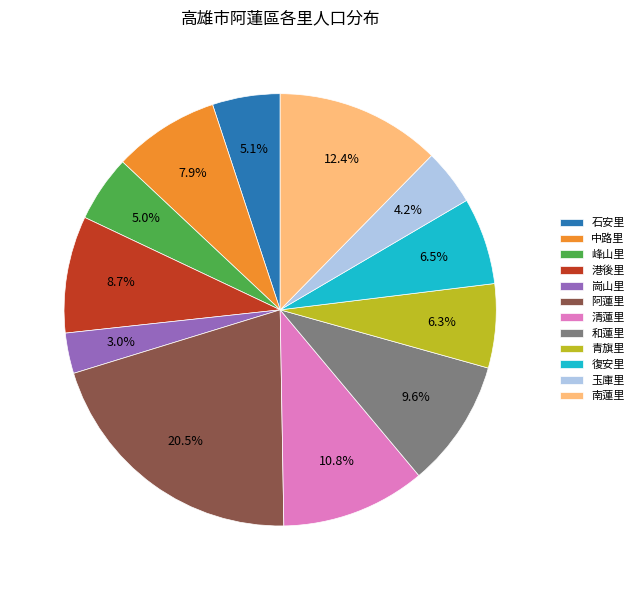

Is there a majority slice in this chart?

No